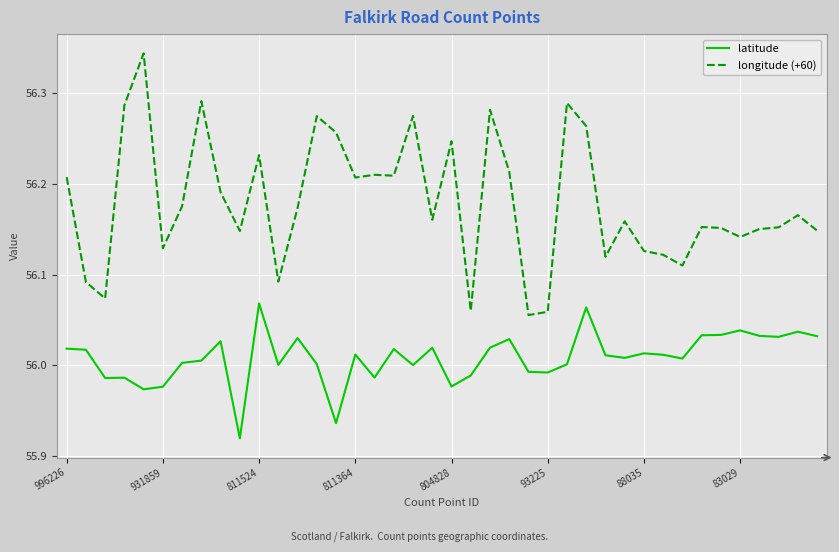

List the series in order of their overall mean, highest first.

longitude (+60), latitude